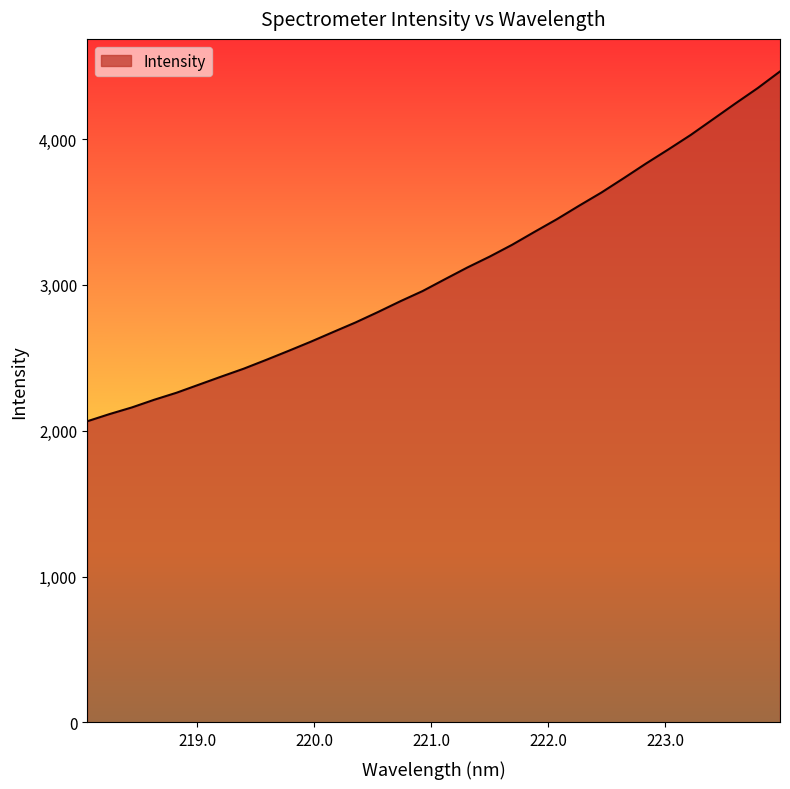

What is the difference between the maximum and minimum values?

2398.7